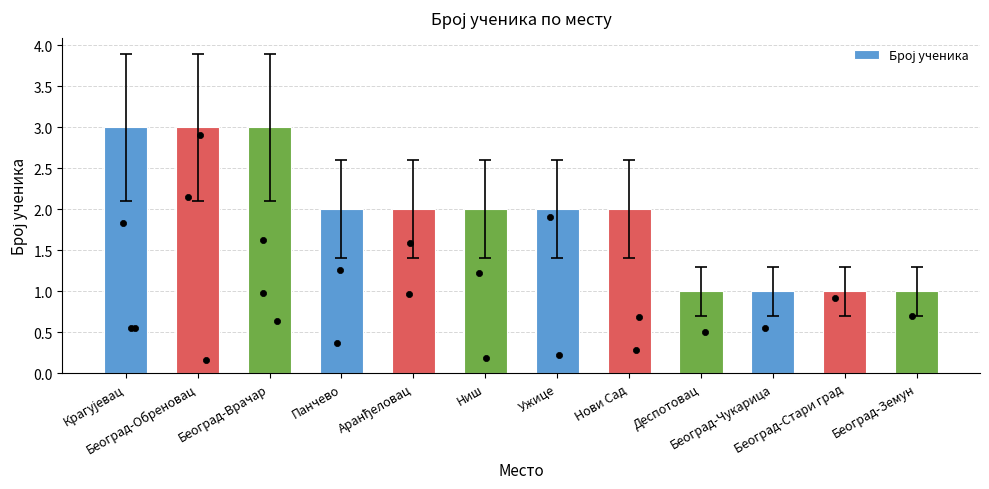

What is the change in value from Нови Сад to Београд-Чукарица?

-1